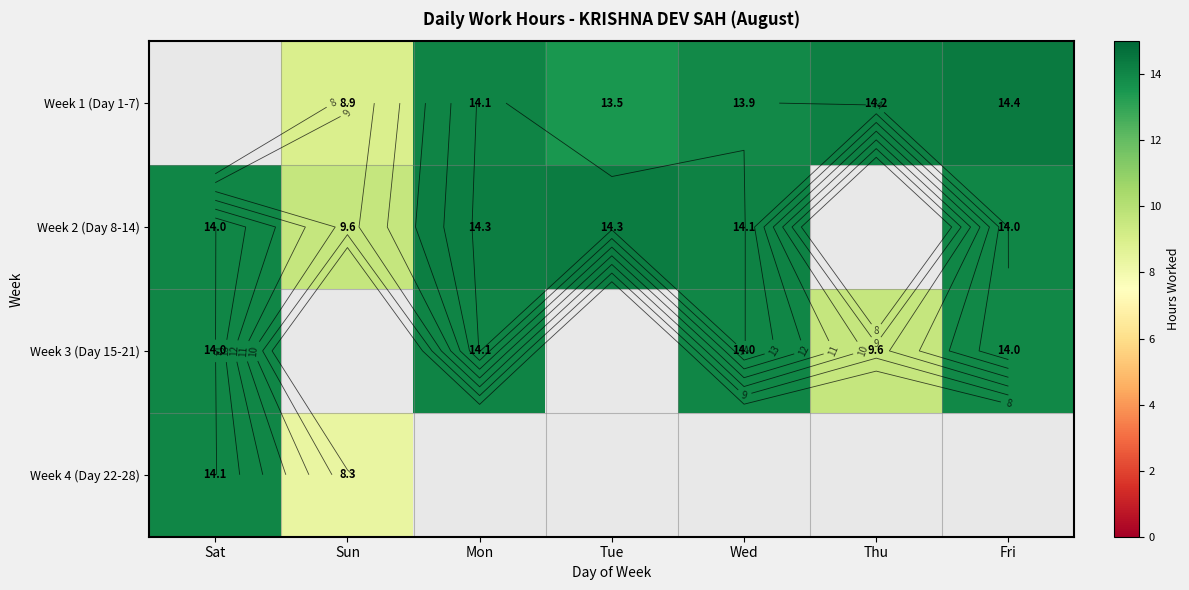

Which series has the largest total across all categories?

Week 2 (Day 8-14)